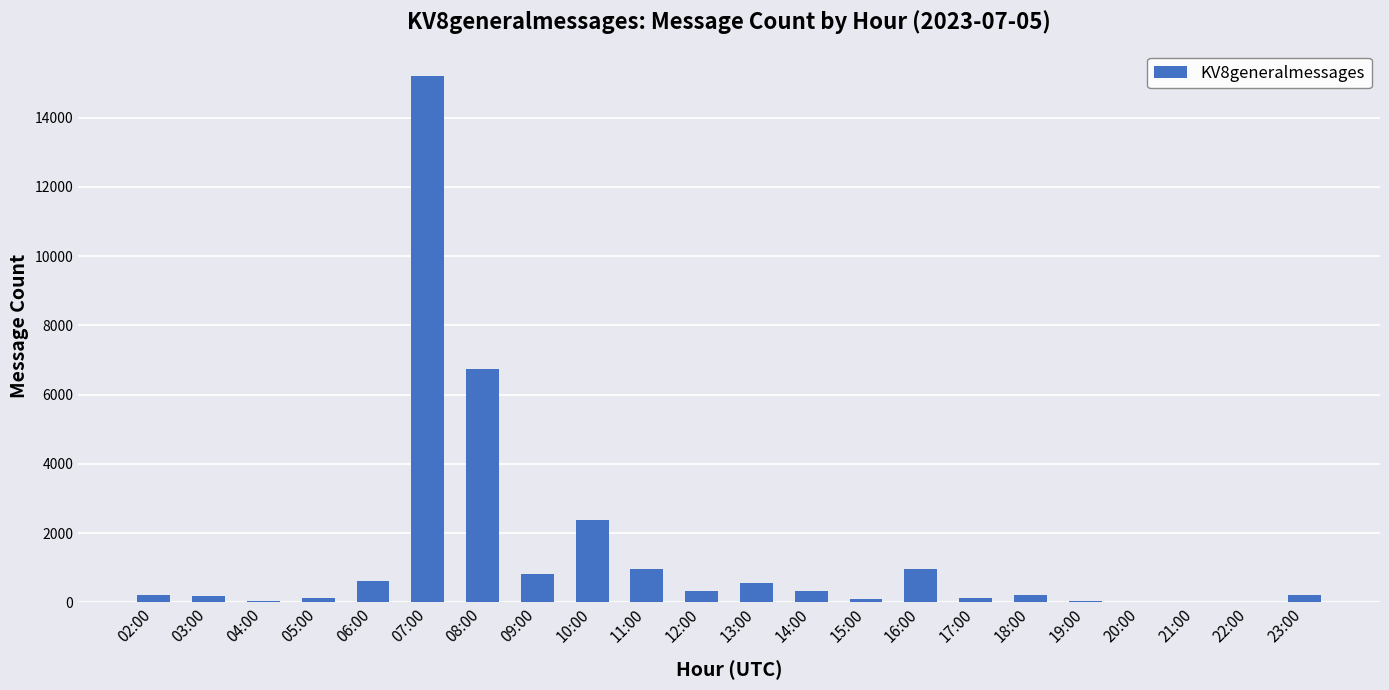

What value does the data have at 14:00, to the nearest 50?

300